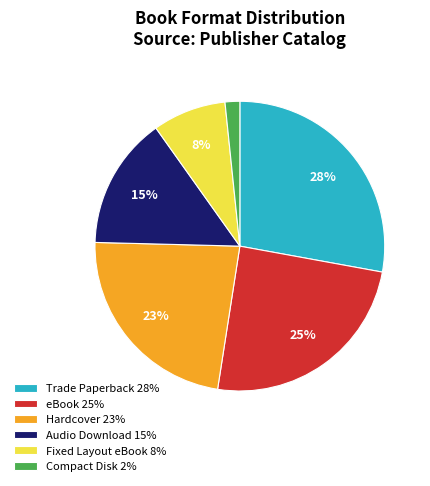

How many segments does this pie chart have?

6